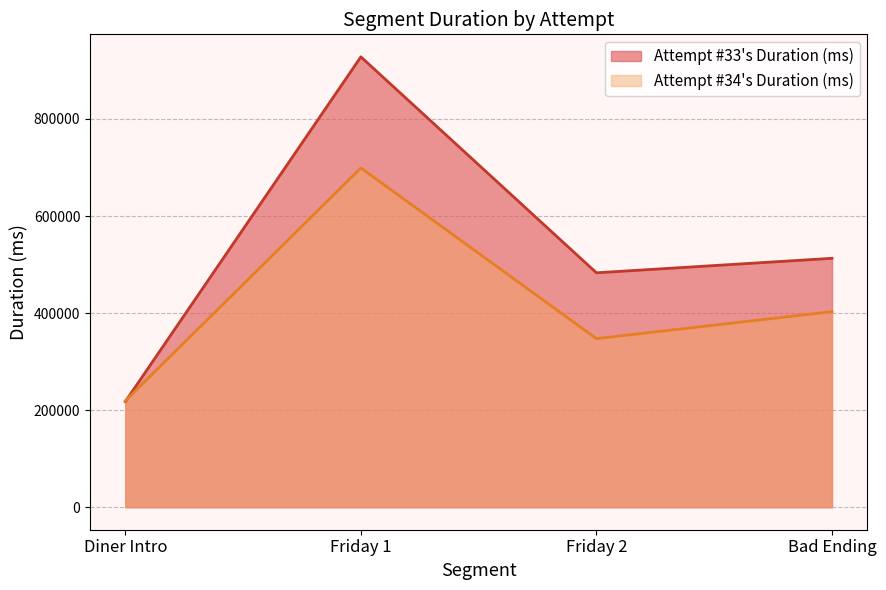

Where is the first local maximum for Attempt #33's Duration (ms)?

Friday 1